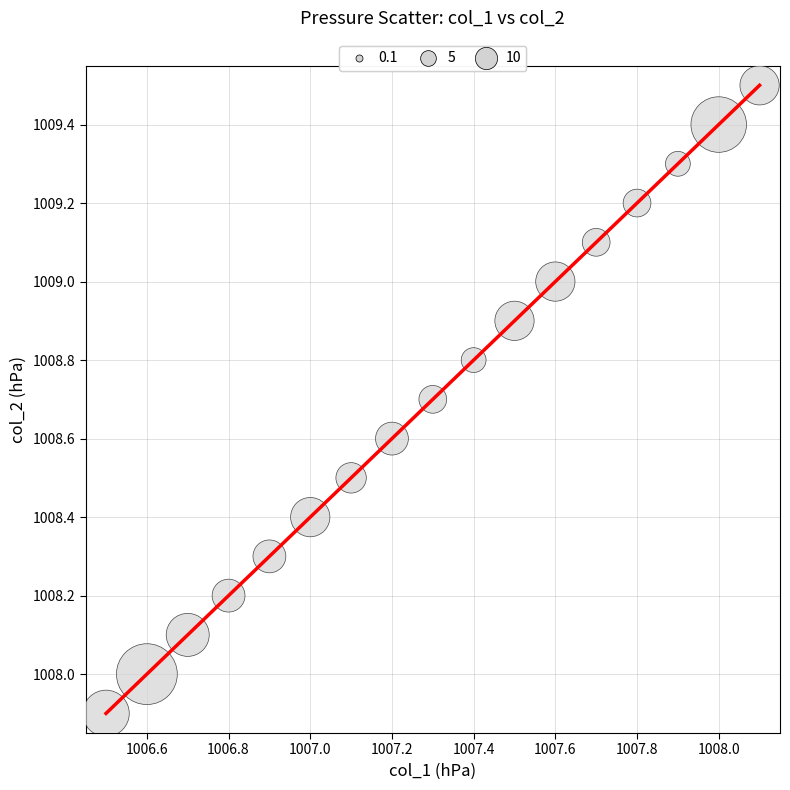

What is the difference between the maximum and minimum values?

1.6